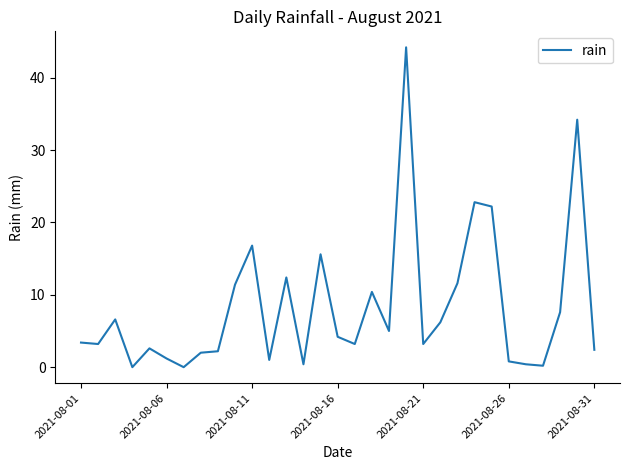

True or false: there are more than 1 points higher than both neighbors.

True